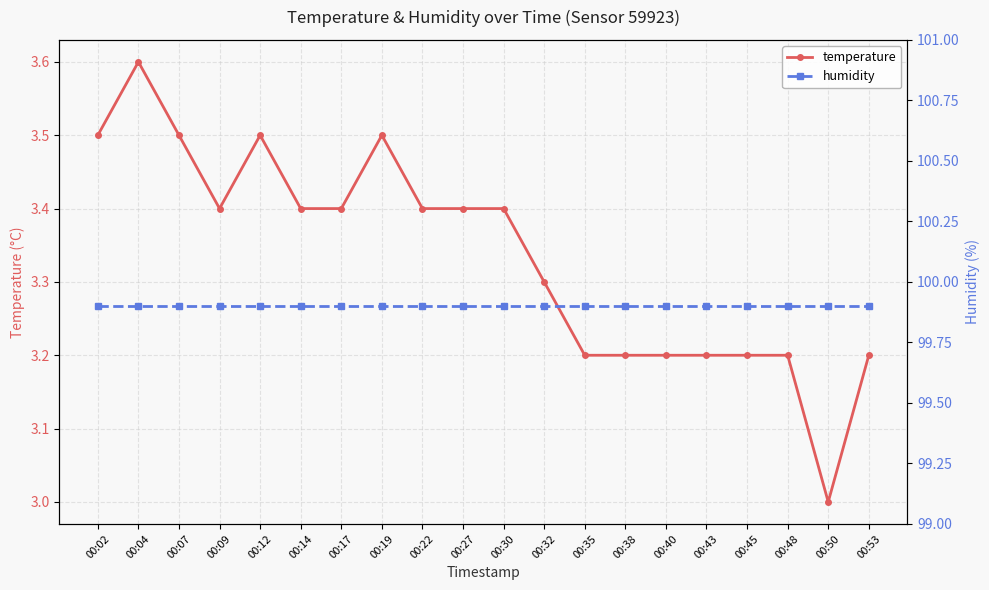

List the series in order of their peak value, lowest first.

temperature, humidity